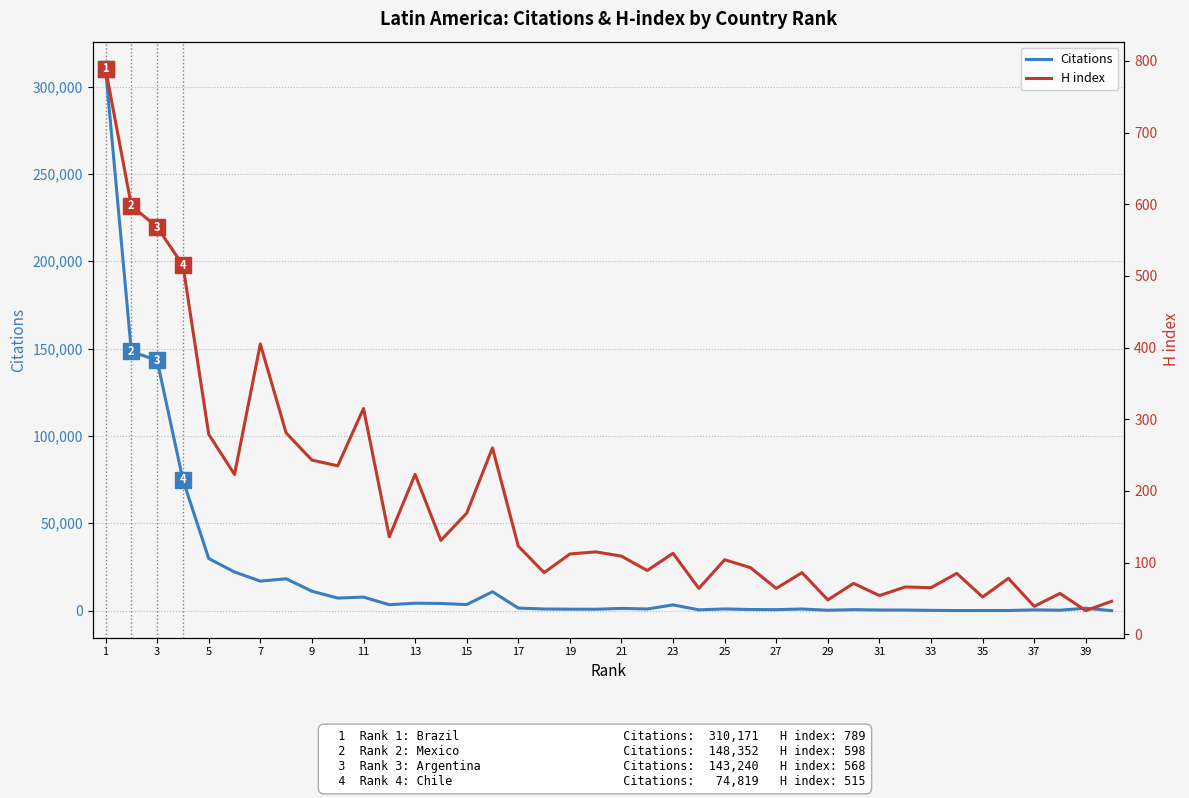

At how many categories does at least one series exceed 19038?

6